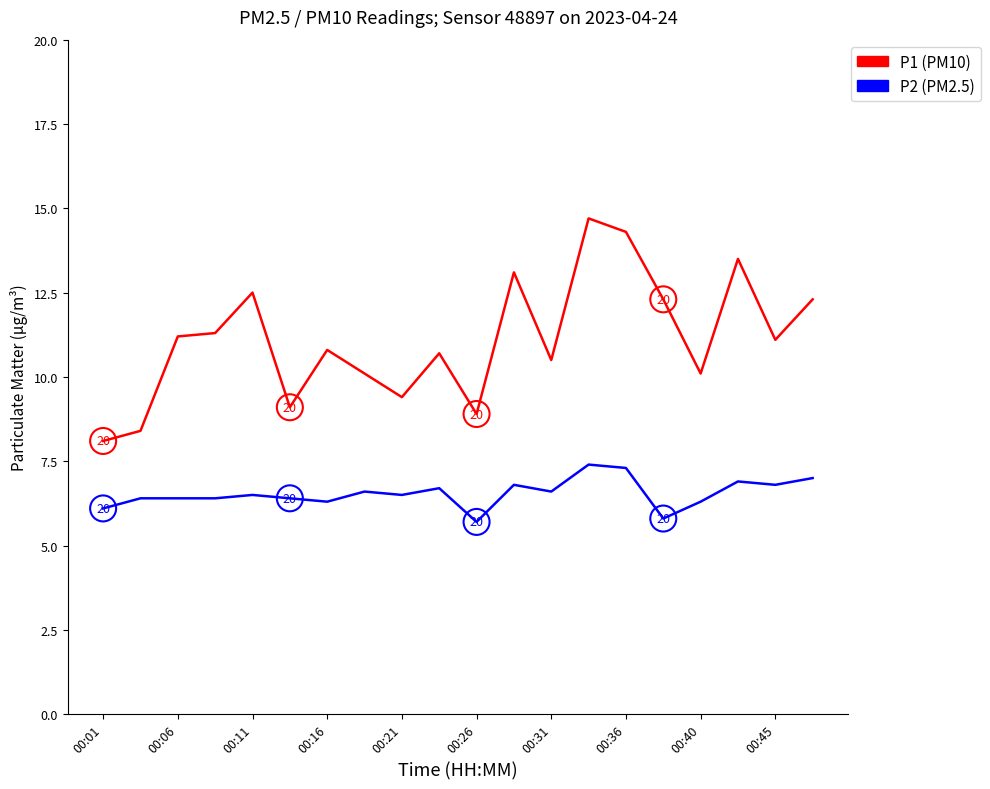

What is the maximum value shown in the chart?

14.7